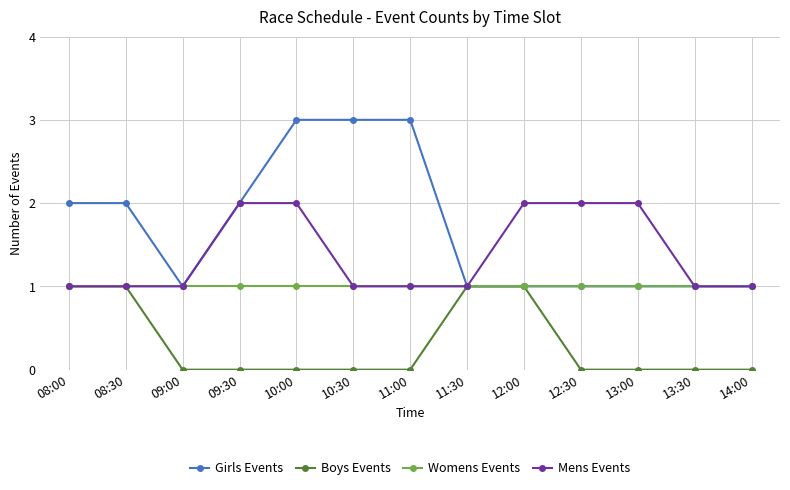

Reading left to right, extract all data points from this chart.

Girls Events: 2	2	1	2	3	3	3	1	1	1	1	1	1
Boys Events: 1	1	0	0	0	0	0	1	1	0	0	0	0
Womens Events: 1	1	1	1	1	1	1	1	1	1	1	1	1
Mens Events: 1	1	1	2	2	1	1	1	2	2	2	1	1